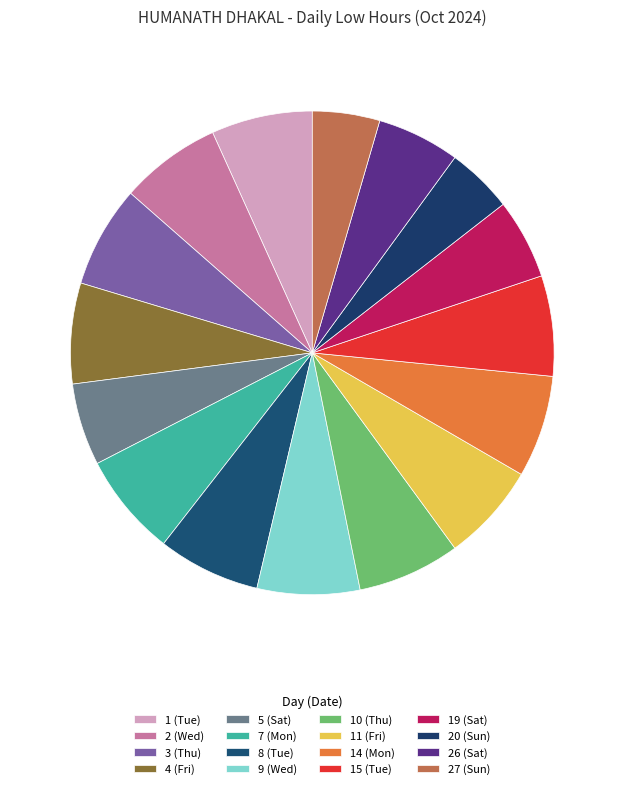

Count the number of slices in the pie.

16